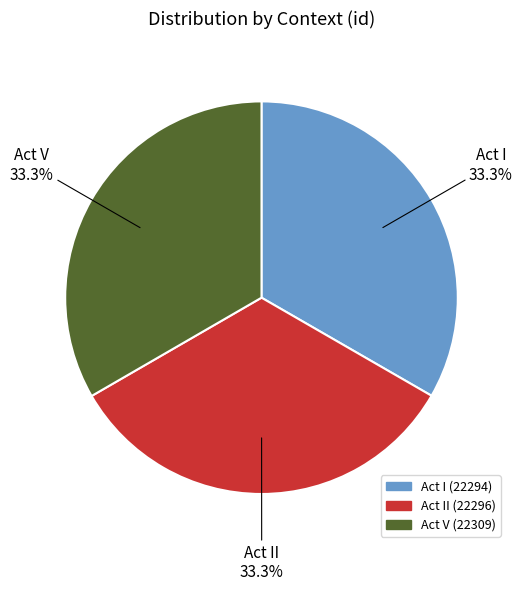

Is there any slice that represents more than half of the pie?

No